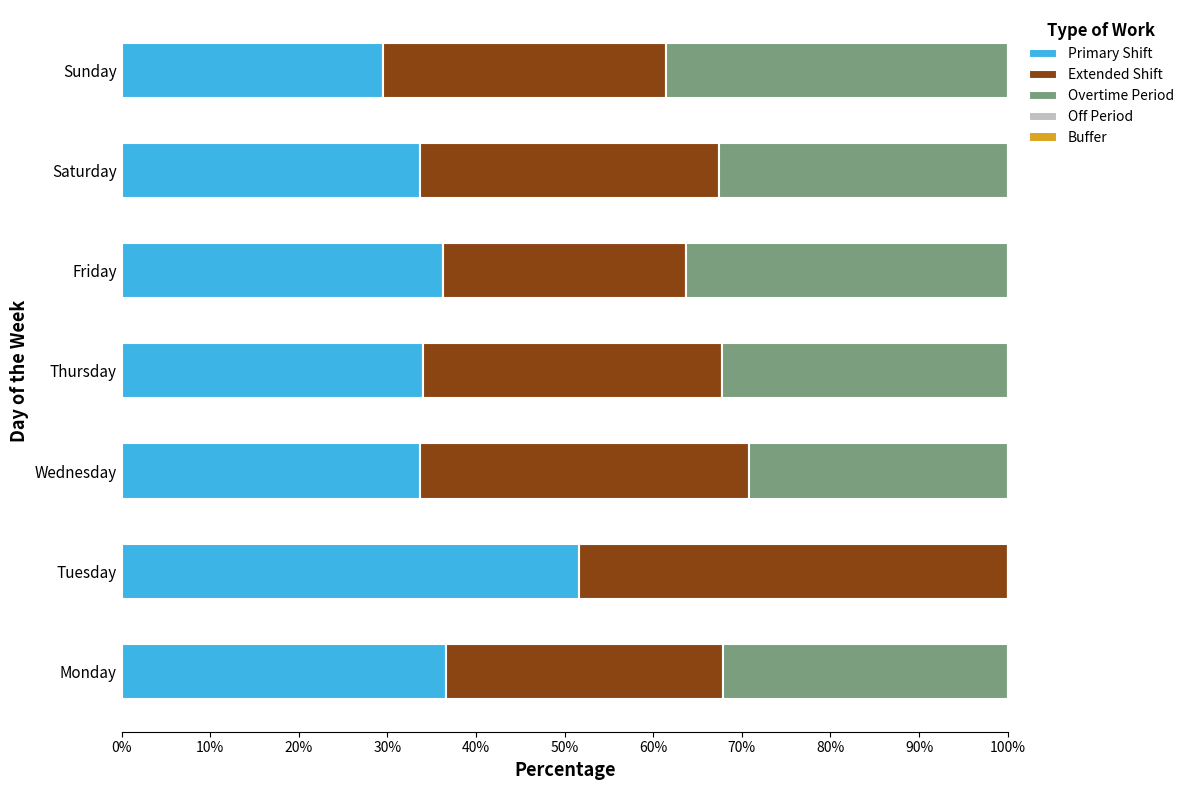

Does the chart contain any negative values?

No